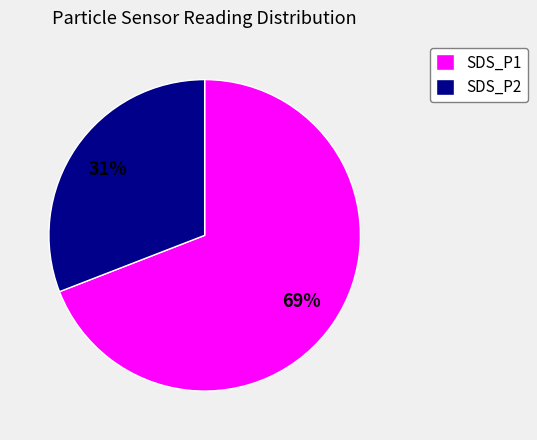

Which slice represents more than half of the pie?

SDS_P1